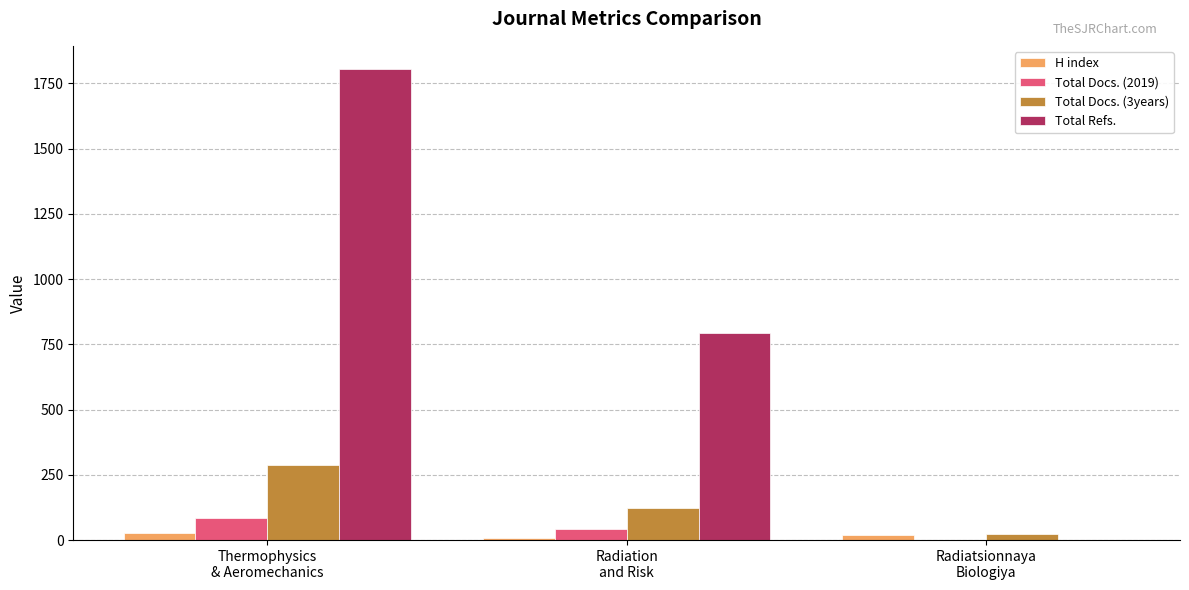

Which series has the widest spread of values?

Total Refs.